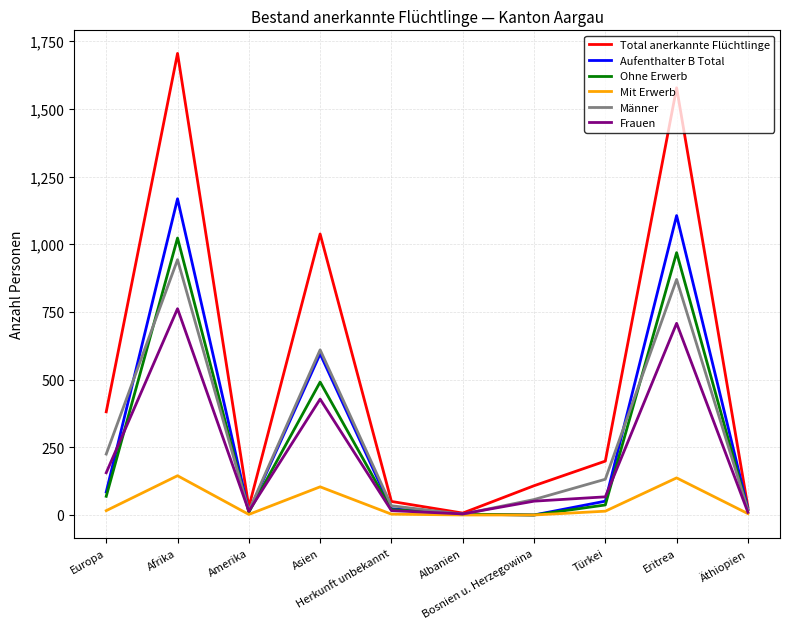

Which series has the largest range (max minus min)?

Total anerkannte Flüchtlinge